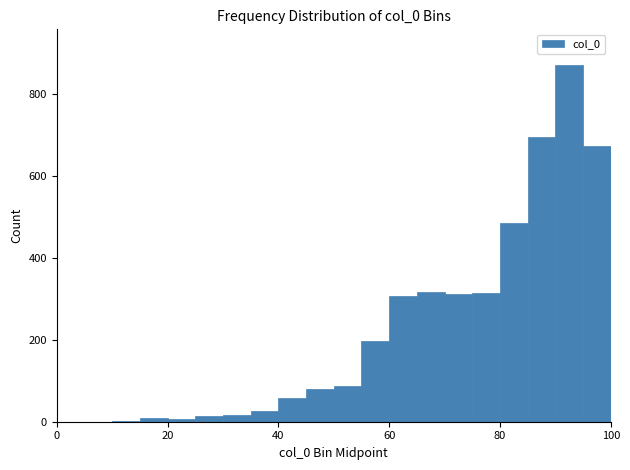

Around what value on the x-axis is the tallest bar? Give the approximate position of its centre, as read against the axis.

92